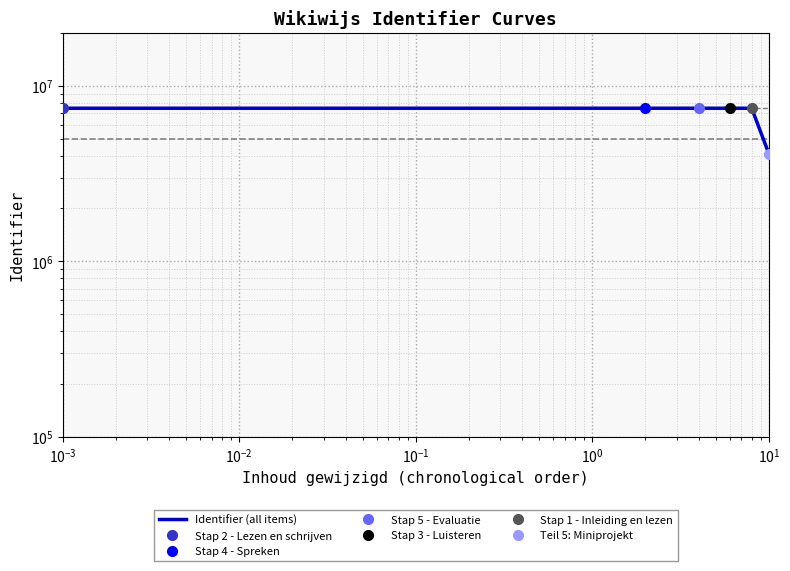

Approximately how many times larger is the value at $\mathdefault{10^{-4}}$ compared to $\mathdefault{10^{-3}}$?

1.0